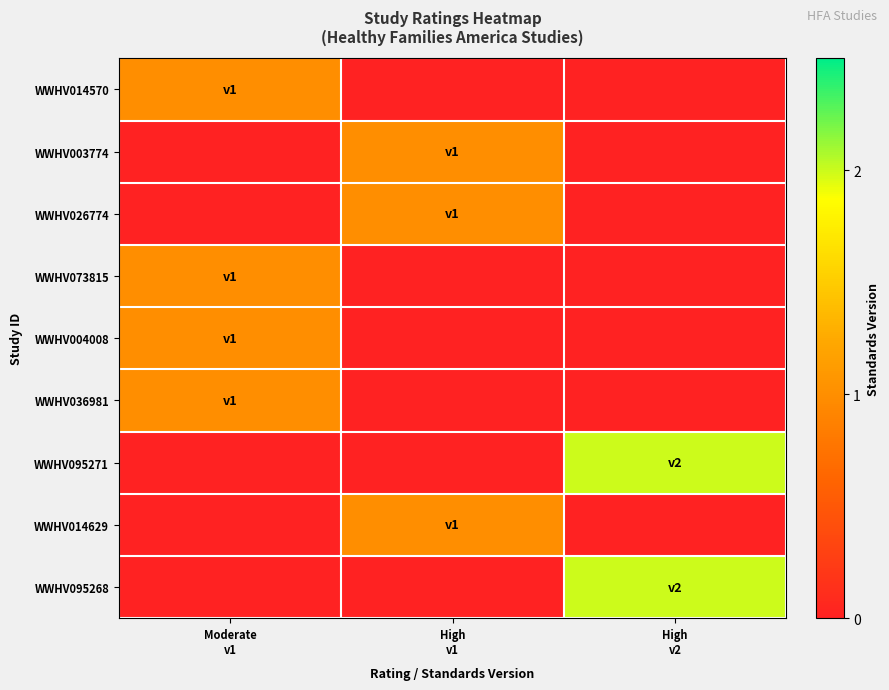

Which series has the widest spread of values?

WWHV095271